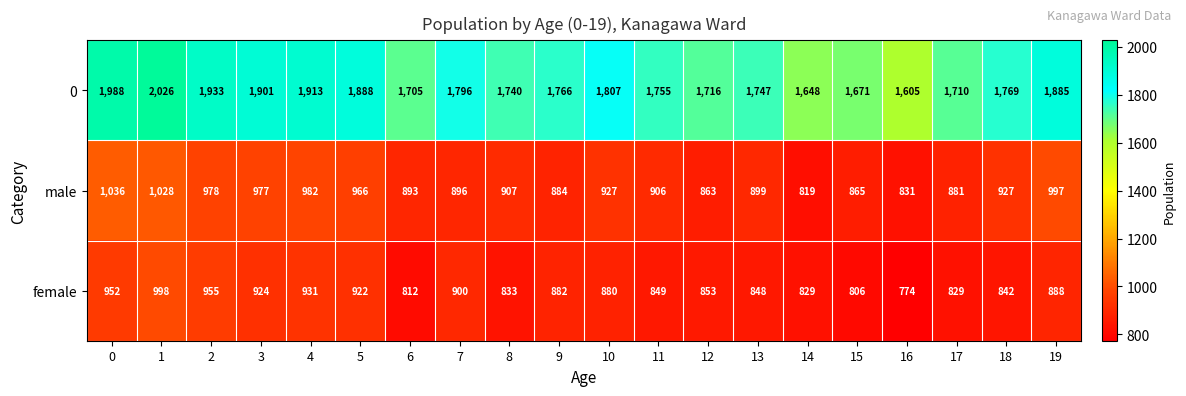

What is the difference between the highest and lowest values at 7?

900